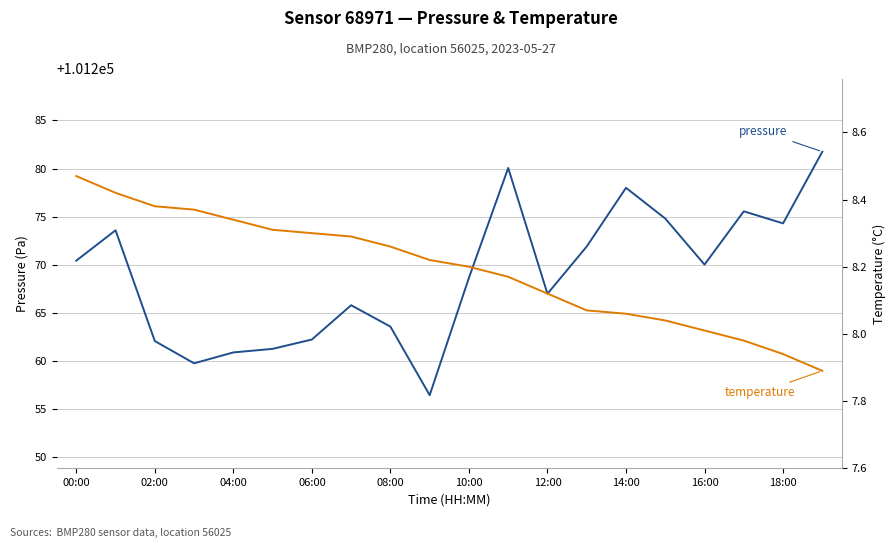

List the series in order of their overall mean, lowest first.

temperature, pressure